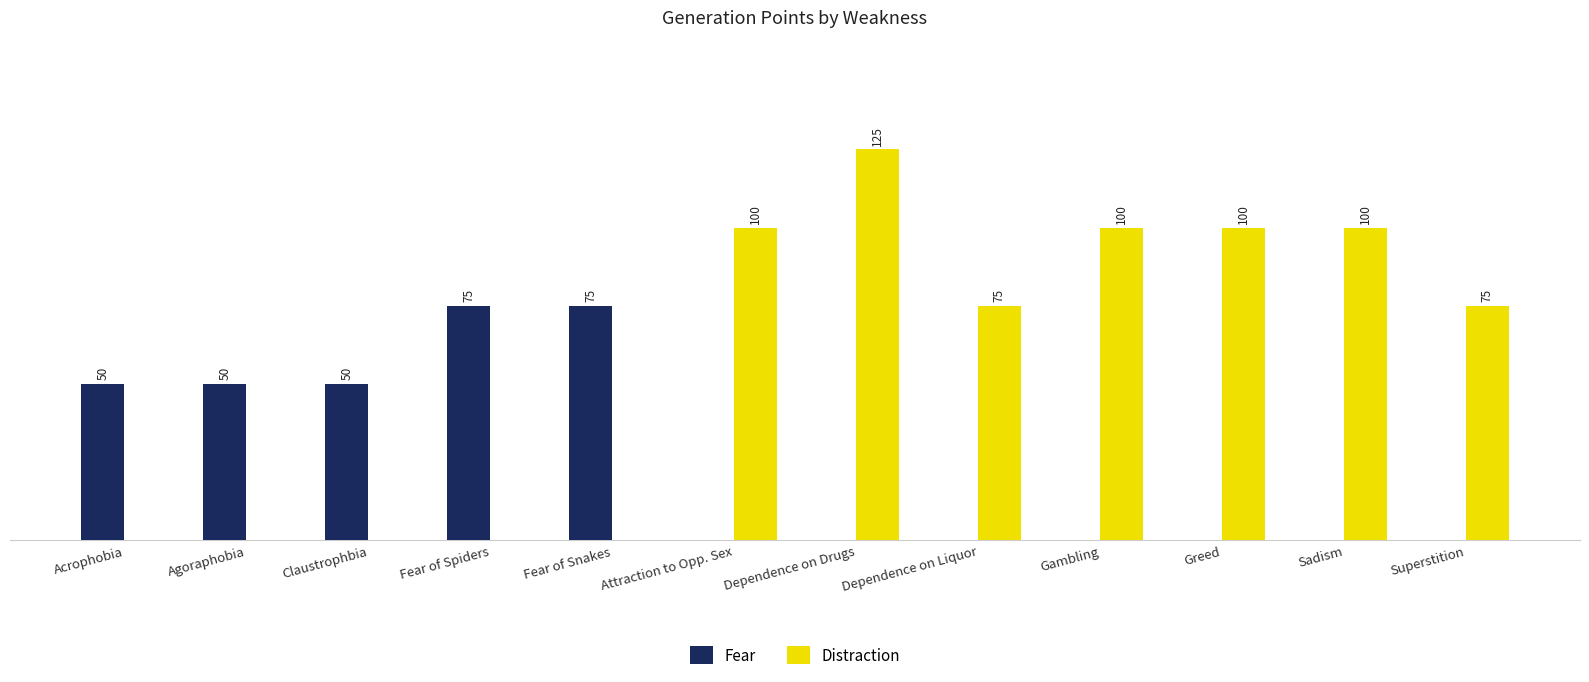

At which category does the chart reach its peak across all series?

Dependence on Drugs